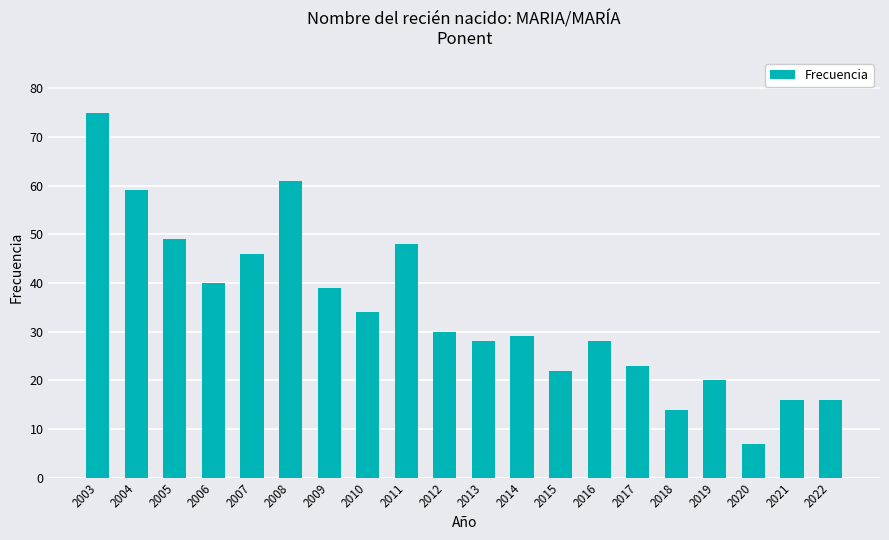

At which label is the value closest to 41?

2006